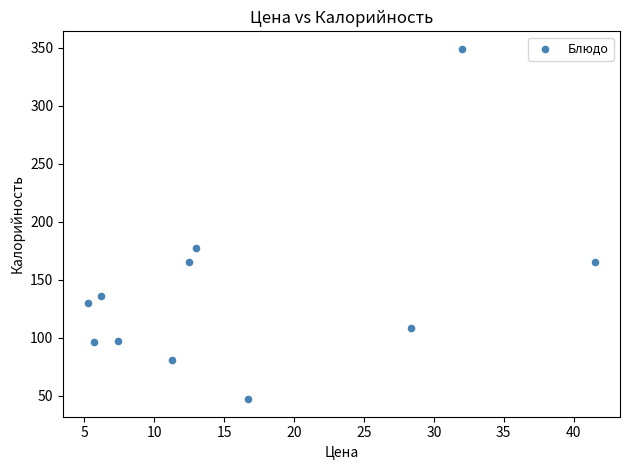

What Y value in the scatter plot is closest to 198?

177.3